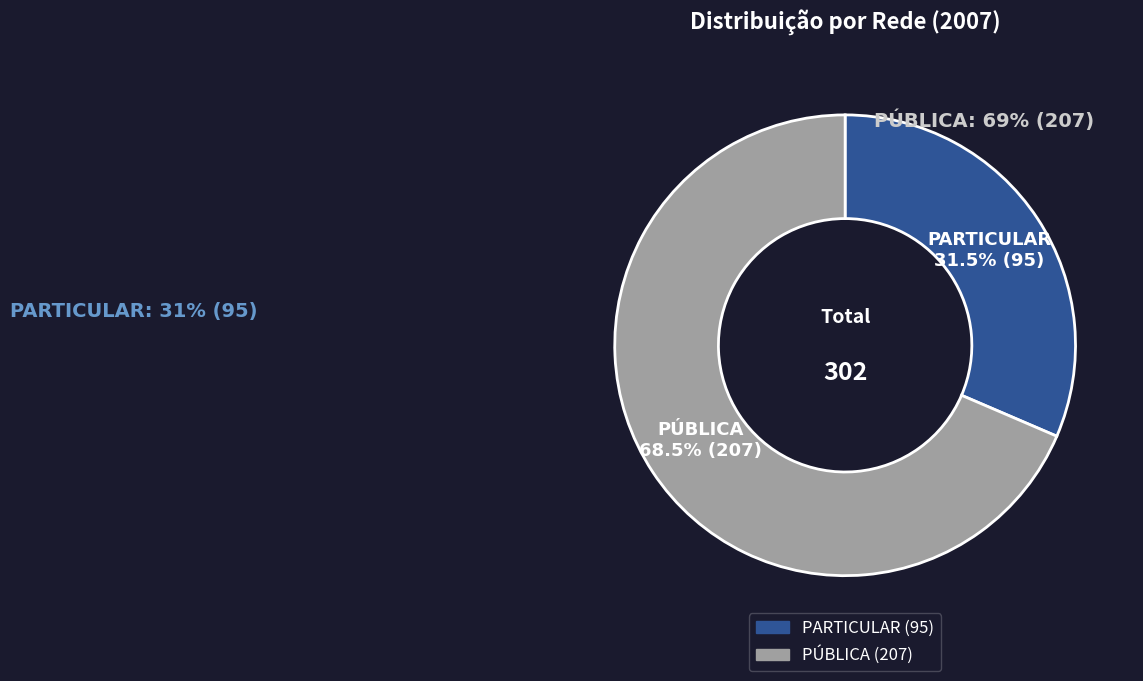

Rank the categories by value from highest to lowest.

PÚBLICA, PARTICULAR